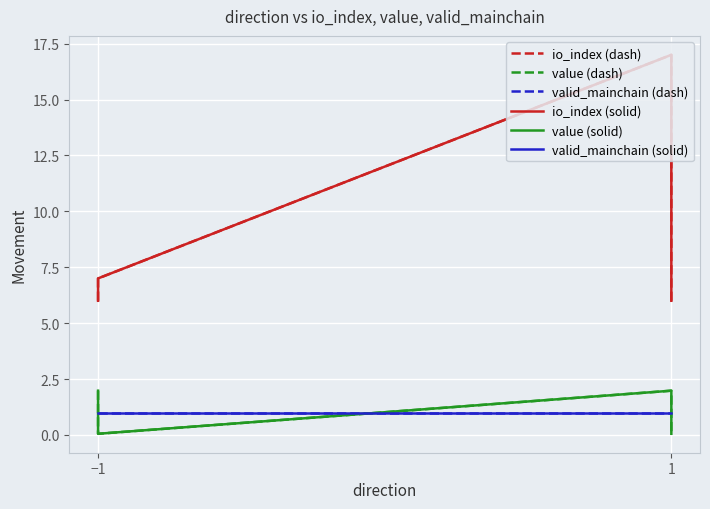

Does the chart display data point markers on the line(s)?

No